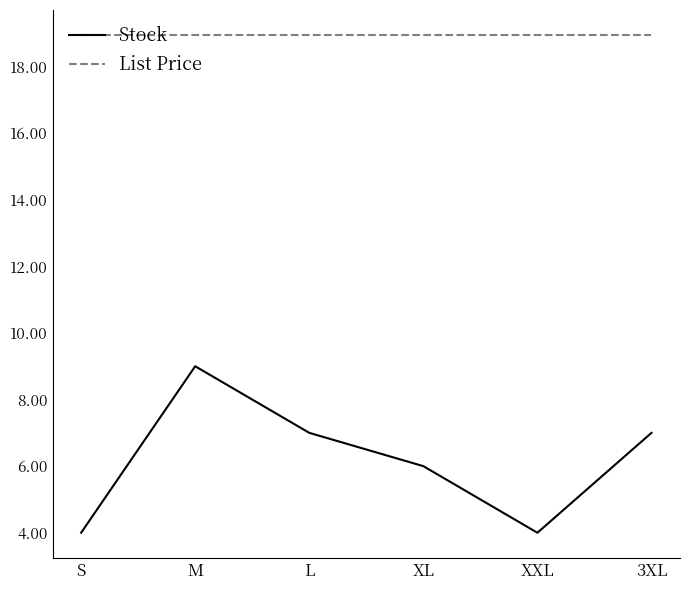

Between S and 3XL, which series saw the biggest shift?

Stock